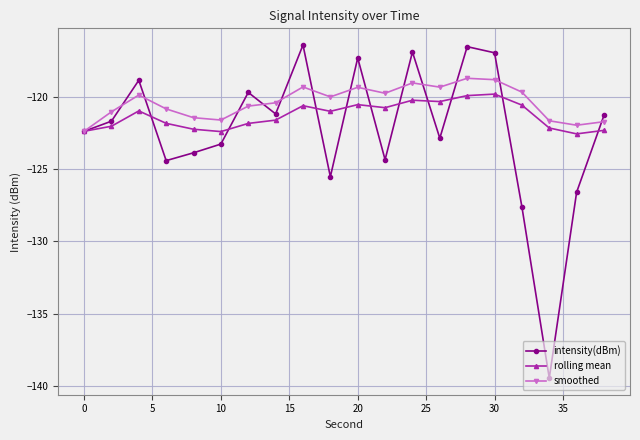

What is the value of the intensity(dBm) point at the 18th from the left?

-139.5